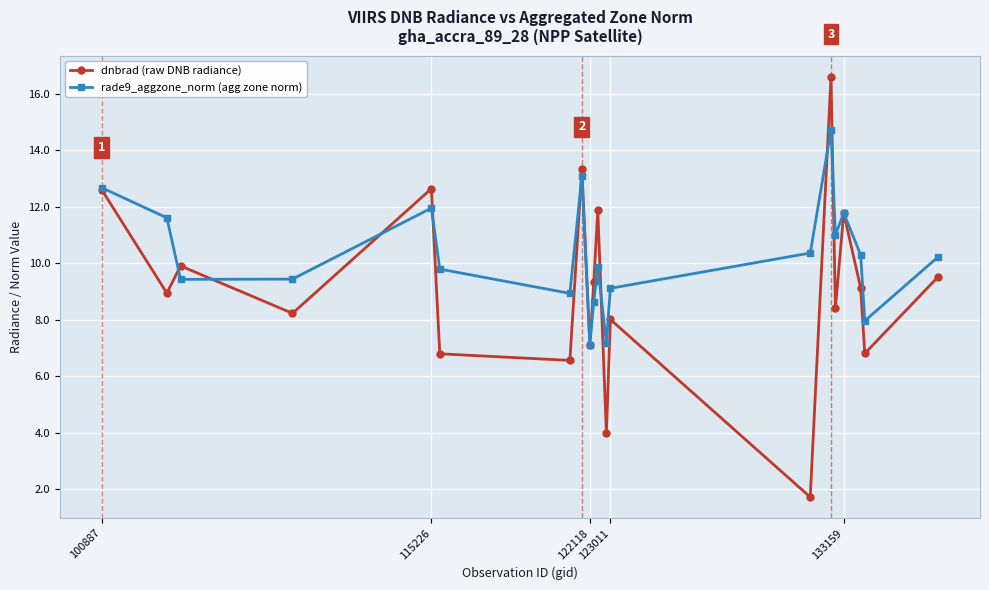

What is the value of the rade9_aggzone_norm (agg zone norm) point at the 19th from the left?

8.0